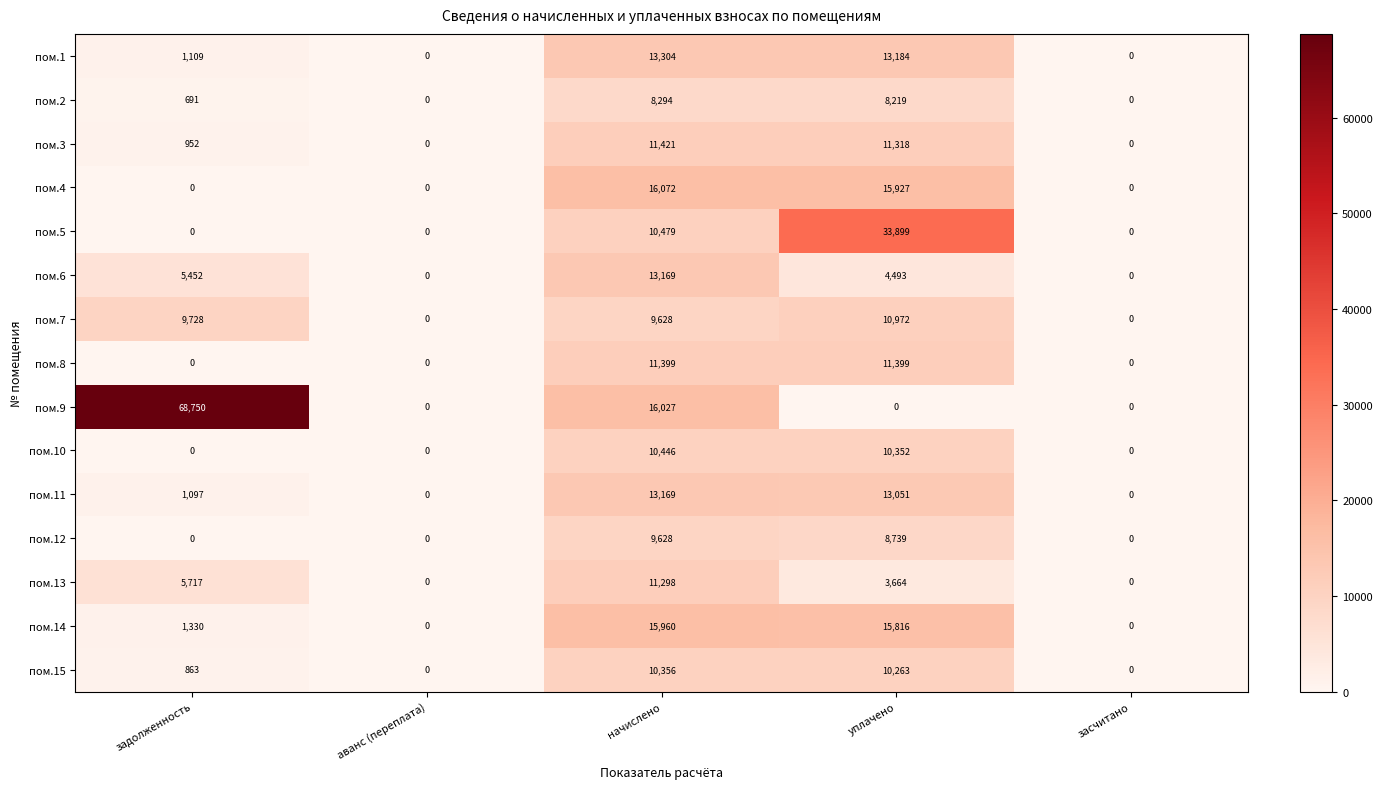

What is the difference between the highest and lowest values at начислено?

7778